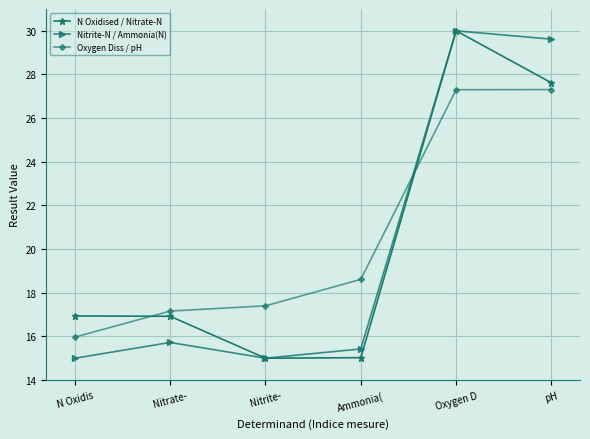

The N Oxidised / Nitrate-N series shows 53.7 at Oxygen D. True or false?

False